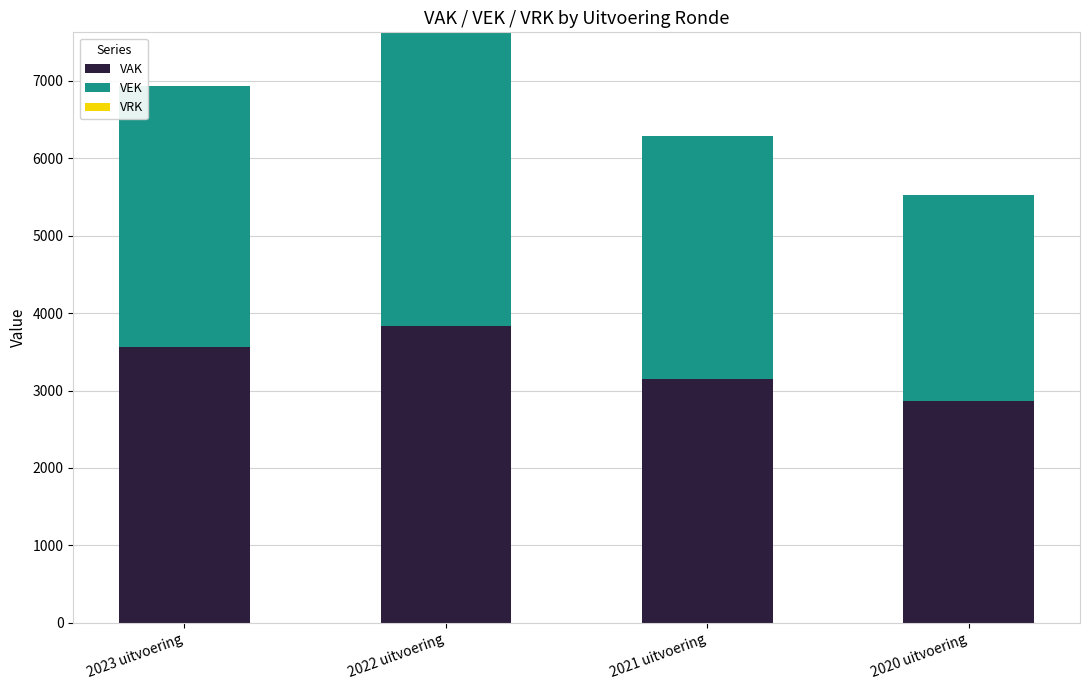

At which category is the sum across all series the highest?

2022 uitvoering